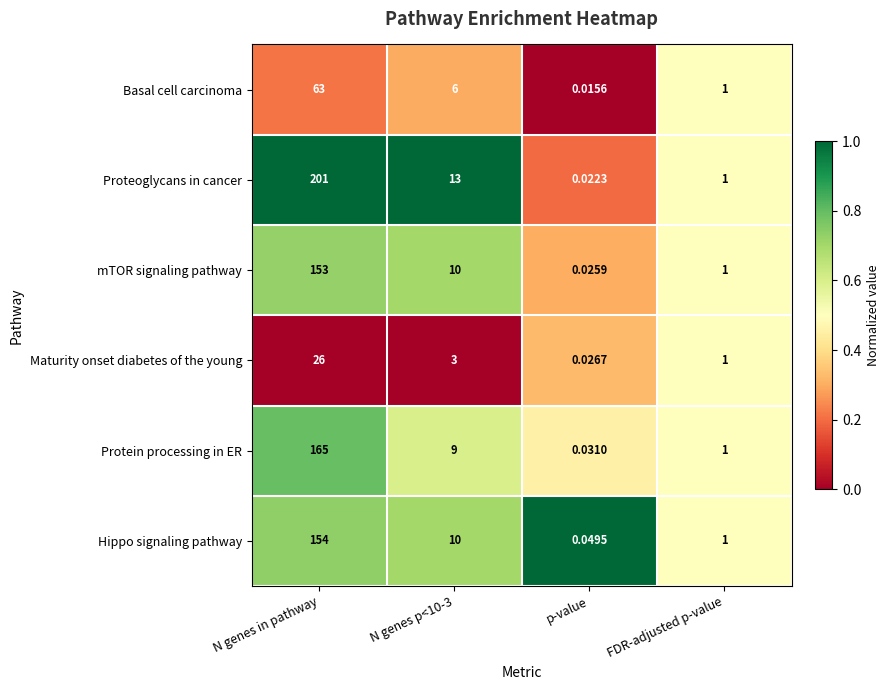

Where does the Protein processing in ER series first go above 9?

N genes in pathway